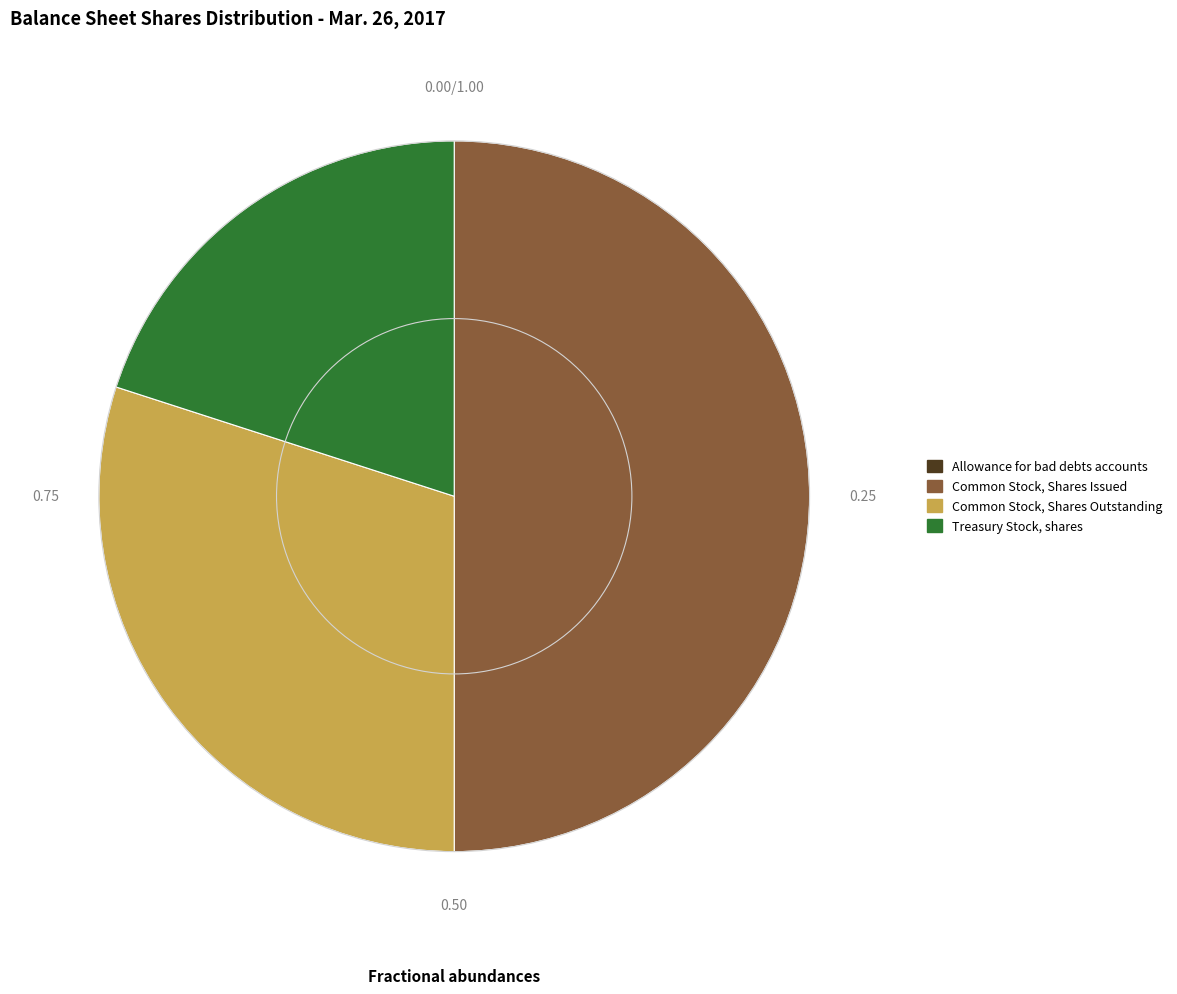

Does Common Stock, Shares Outstanding represent more than half of the total?

No